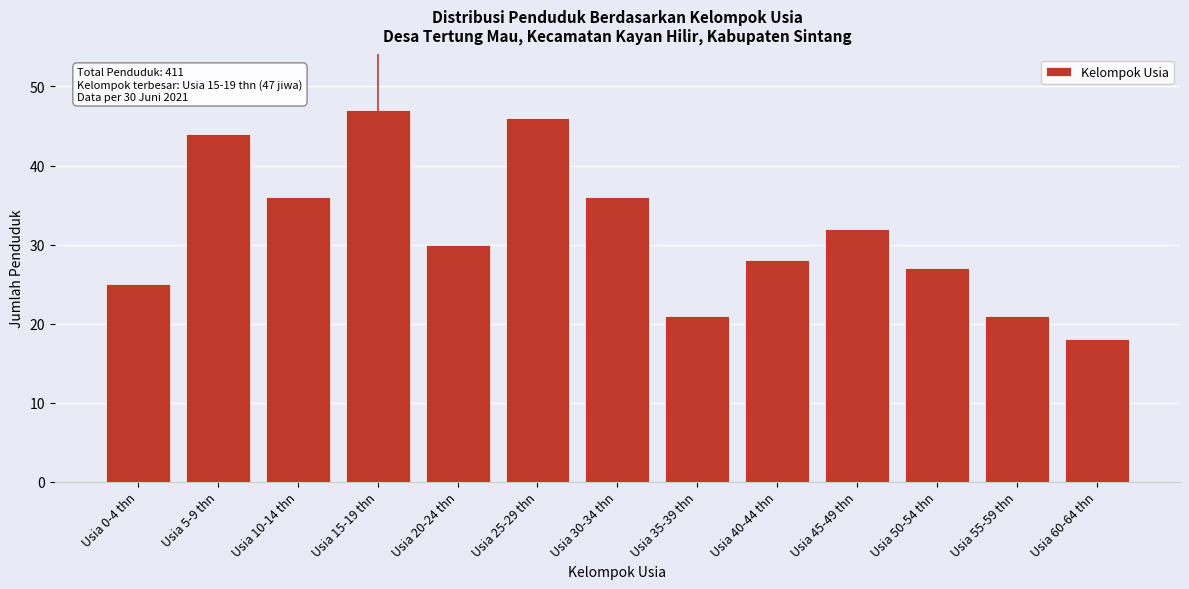

Reading left to right, extract all data points from this chart.

25	44	36	47	30	46	36	21	28	32	27	21	18